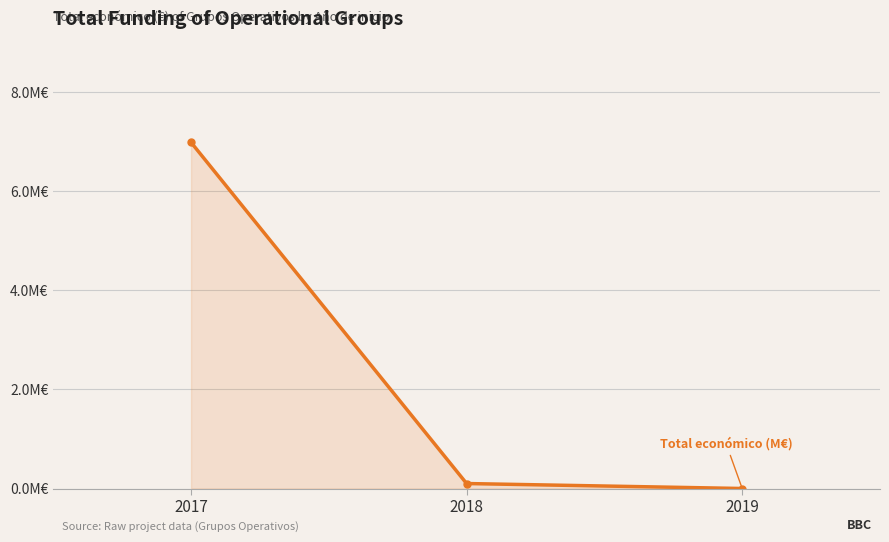

The value at 2018 is 0.1. True or false?

True